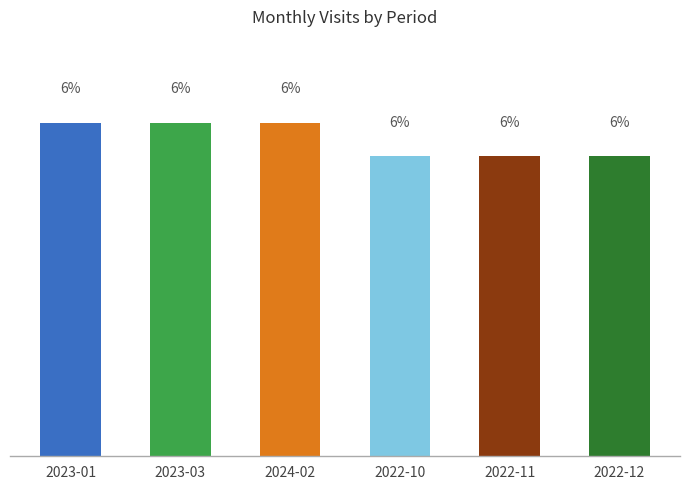

Where does the data first go above 6?

2023-01